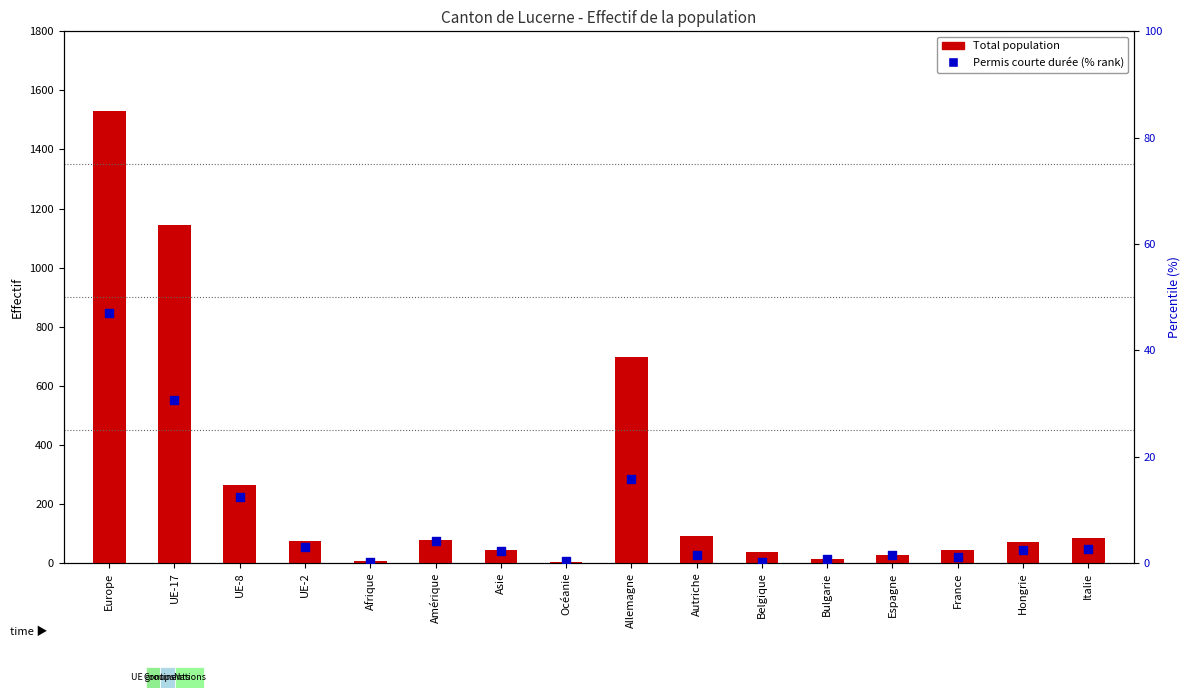

What is the total value across all series at UE-2?

77.9